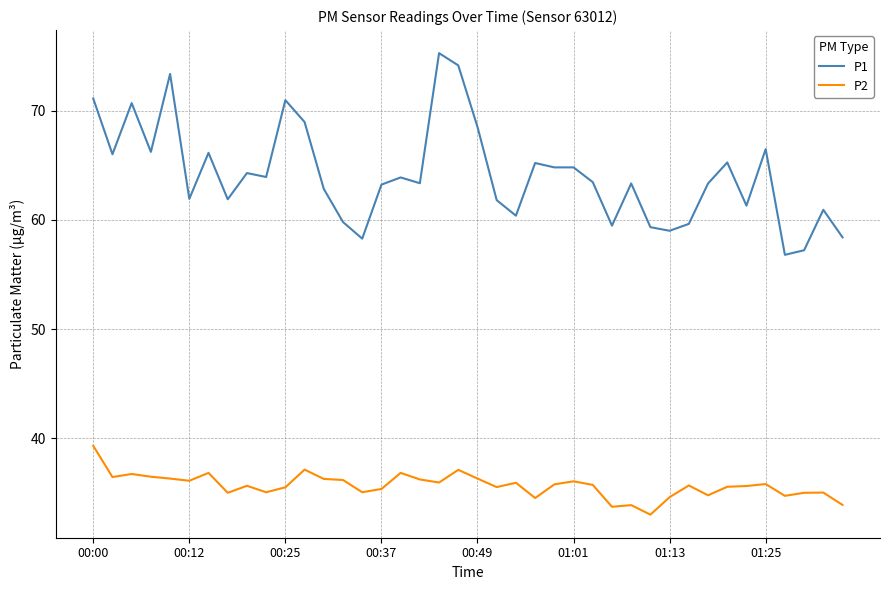

List the series in order of their peak value, highest first.

P1, P2